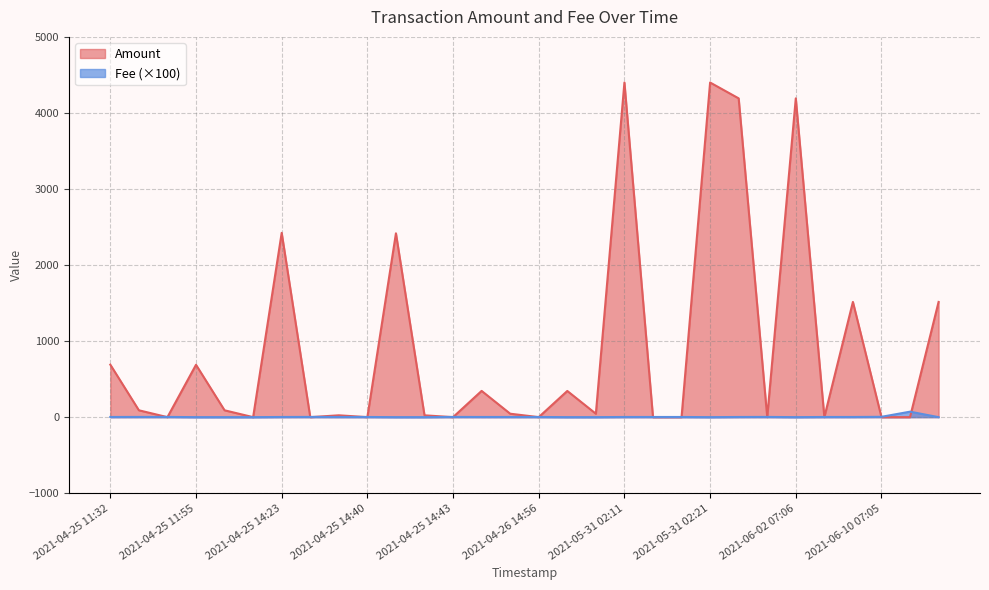

At which category is the sum across all series the highest?

2021-05-31 02:11